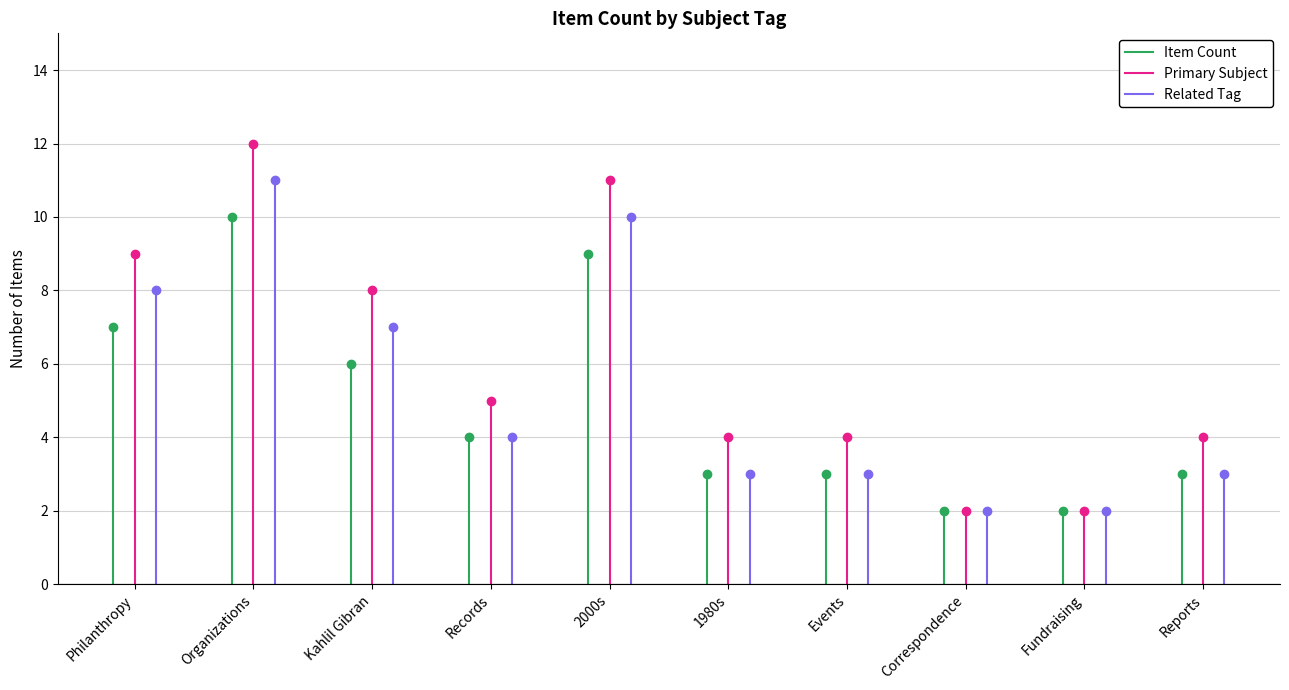

How many lines are shown in the chart?

3